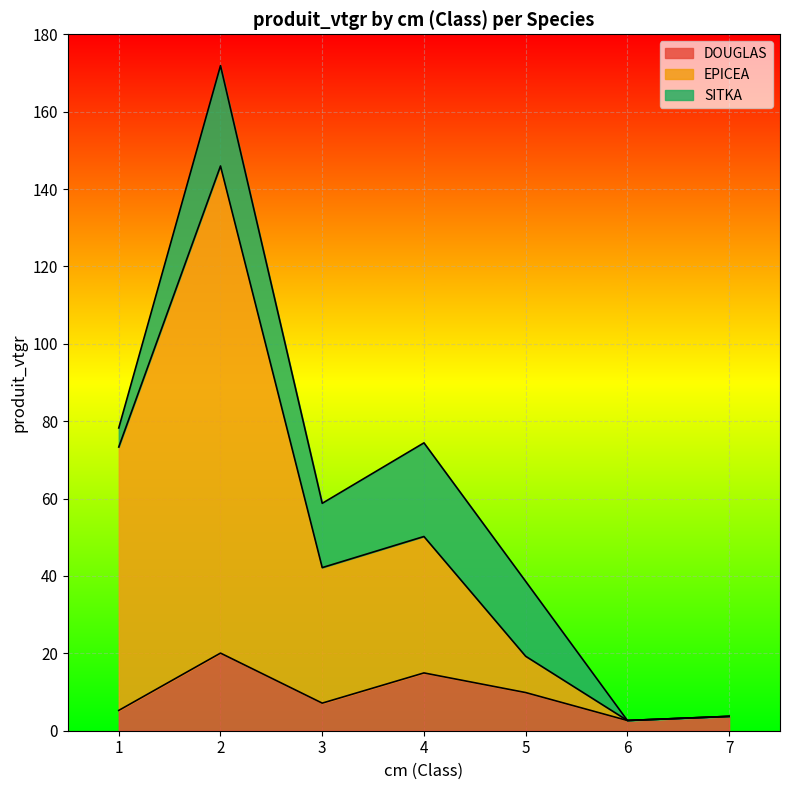

True or false: EPICEA and DOUGLAS intersect in this chart.

False